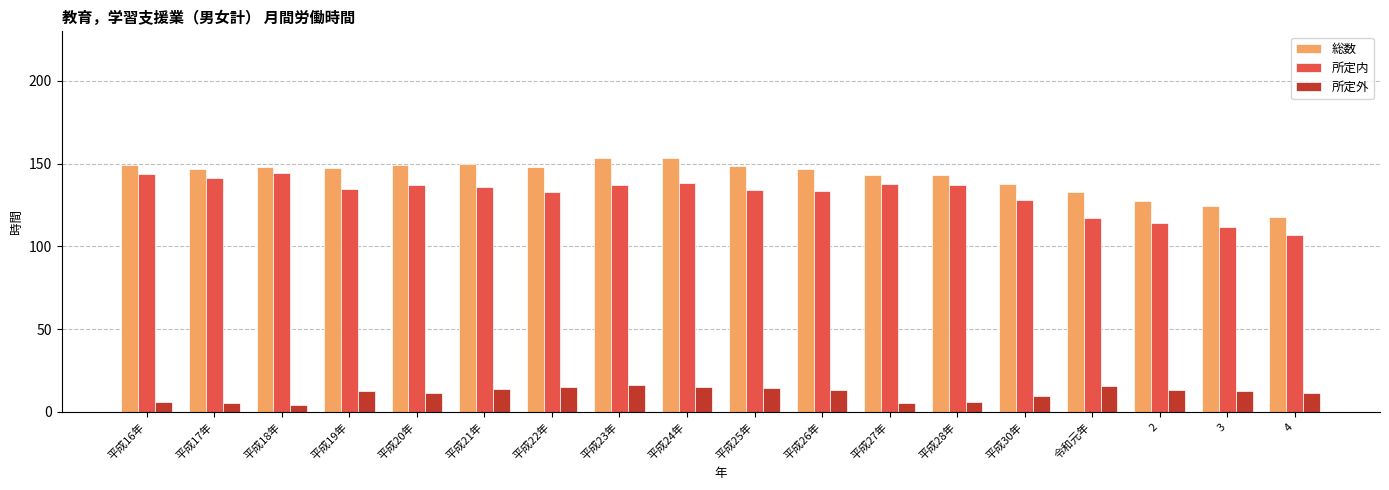

What are all the series names shown in the legend?

総数, 所定内, 所定外